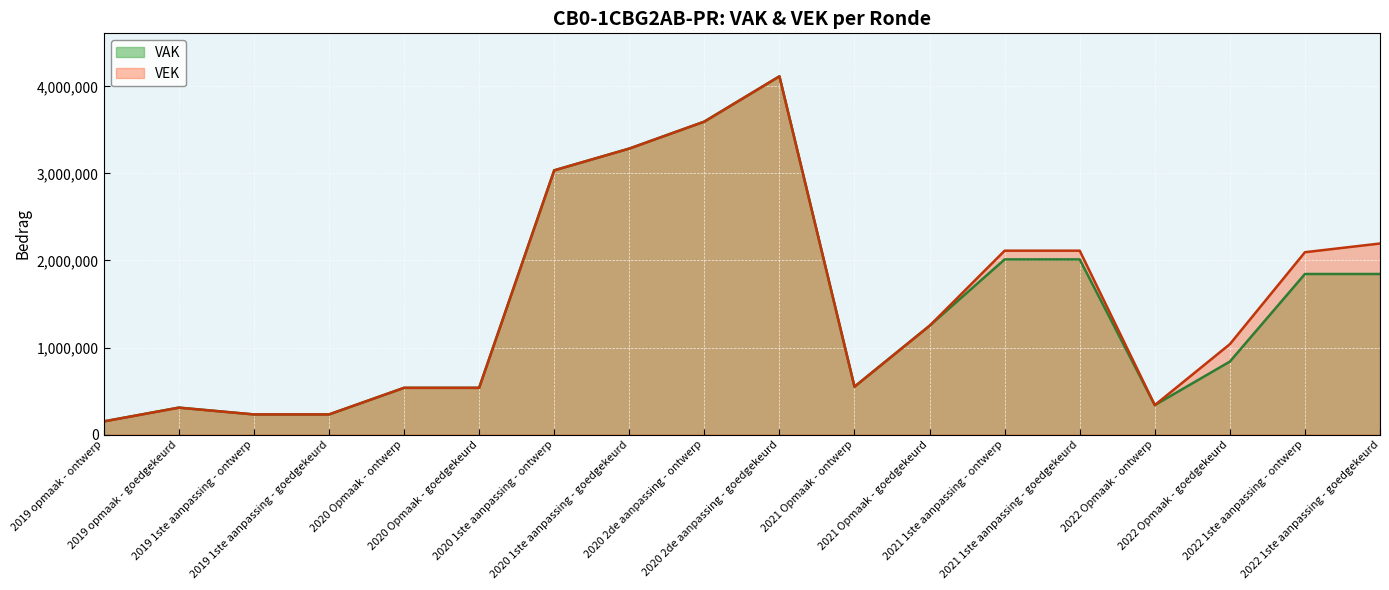

At which category is the sum across all series the highest?

2020 2de aanpassing - goedgekeurd